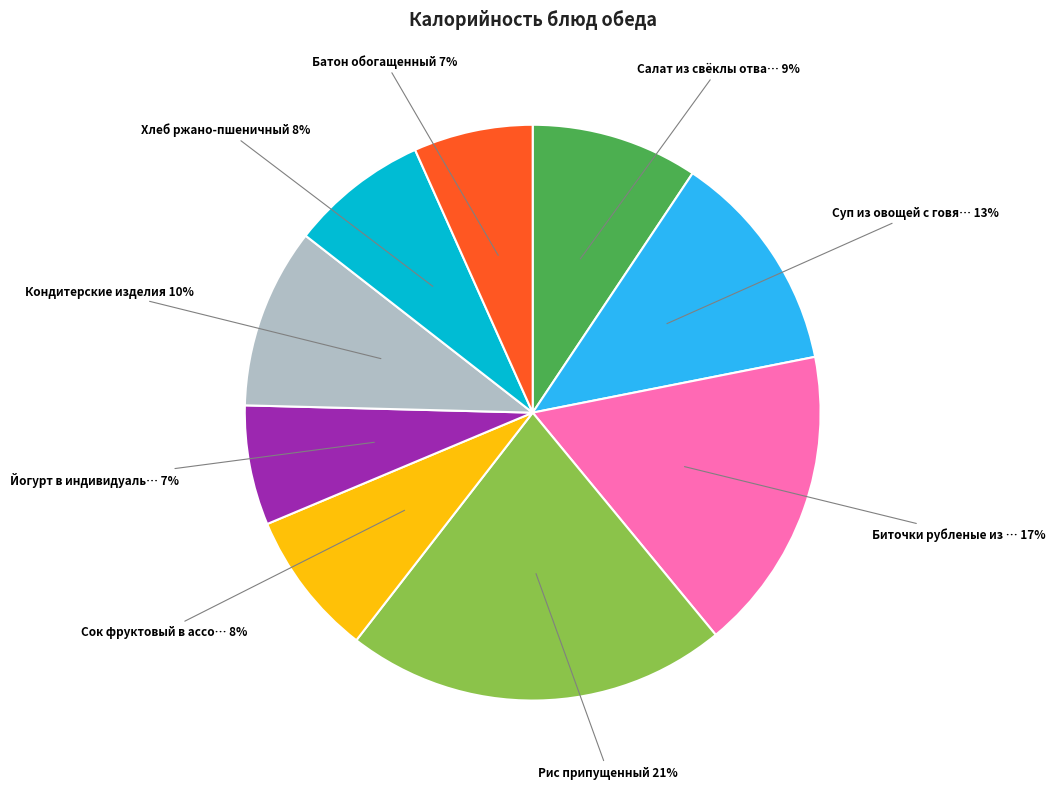

Is there a majority slice in this chart?

No